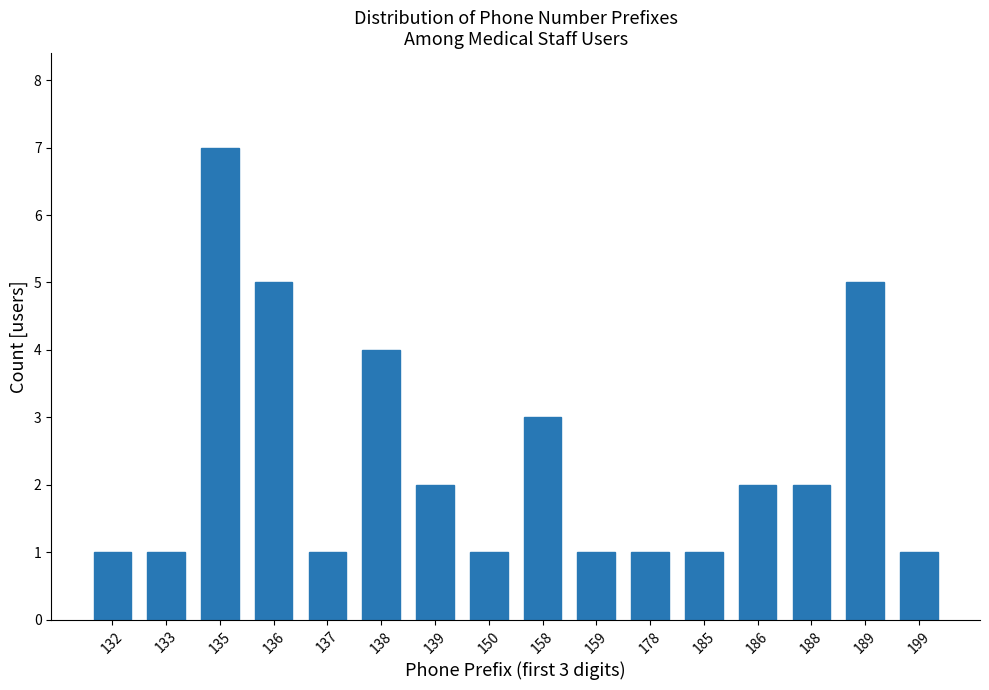

Reading left to right, list all the values displayed in this chart.

1	1	7	5	1	4	2	1	3	1	1	1	2	2	5	1